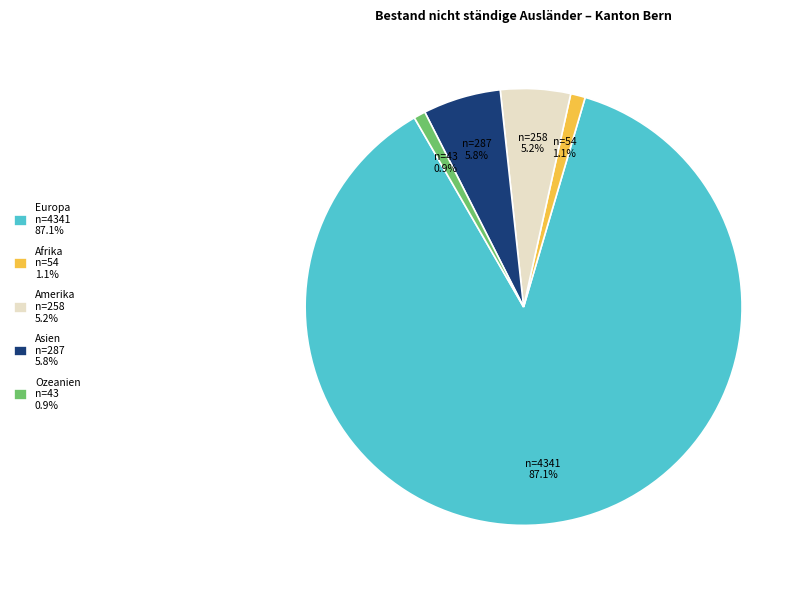

Is there a majority slice in this chart?

Yes